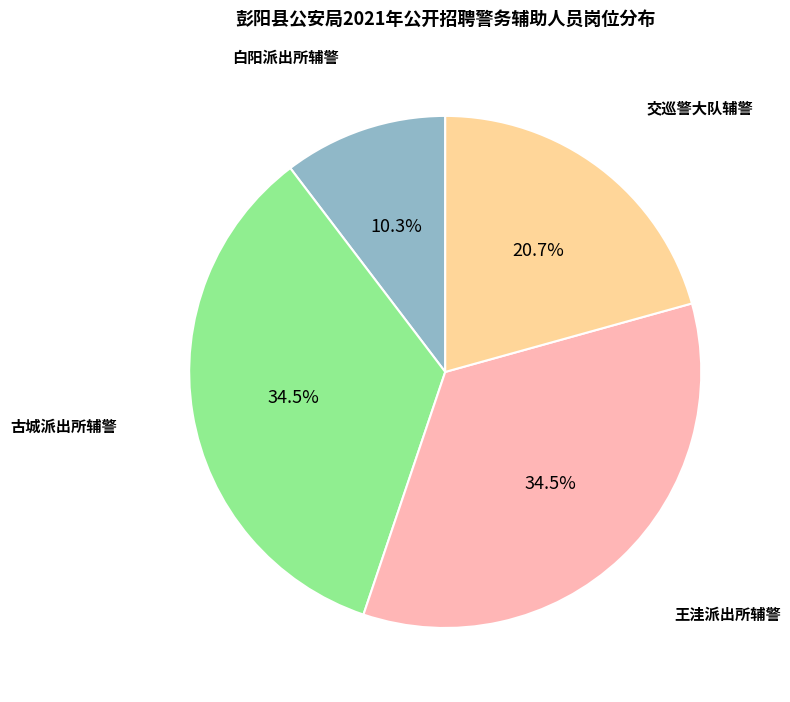

Does any single category account for the majority?

No